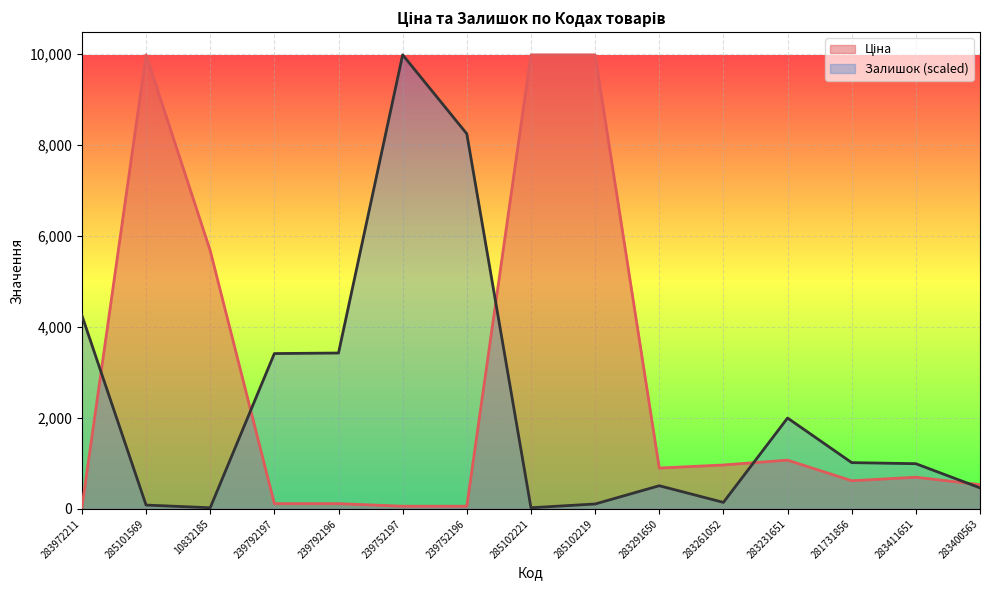

At which label is Залишок closest to 4999?

283972211